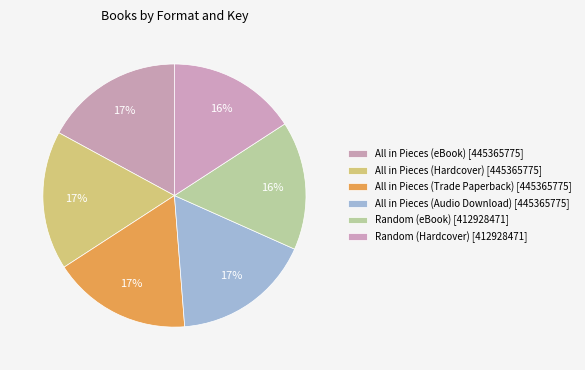

What is the smallest slice in the pie chart?

Random (eBook)